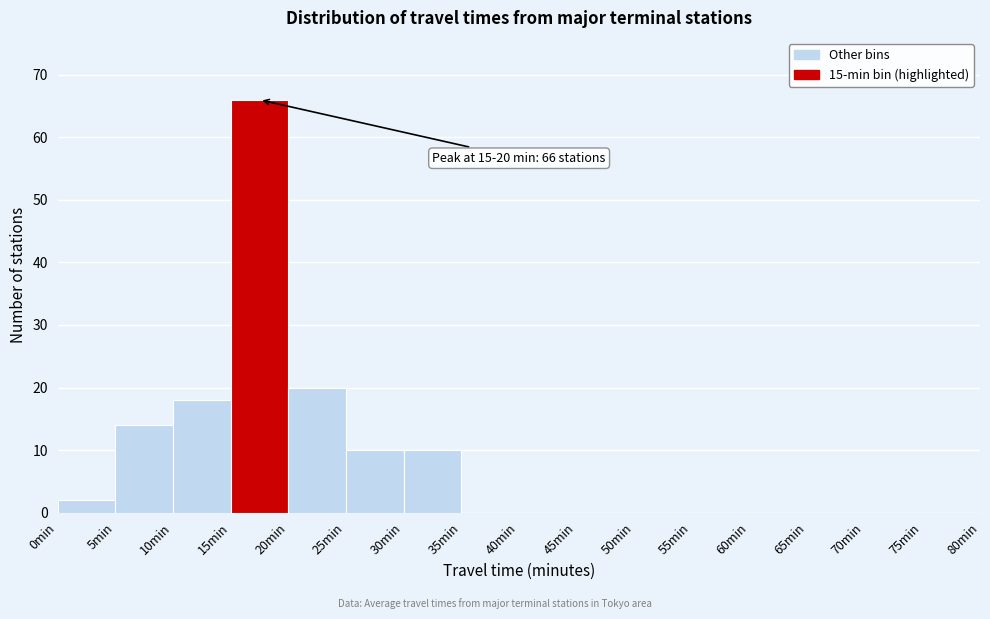

Over which range of the x-axis is the bar tallest?

15 to 20